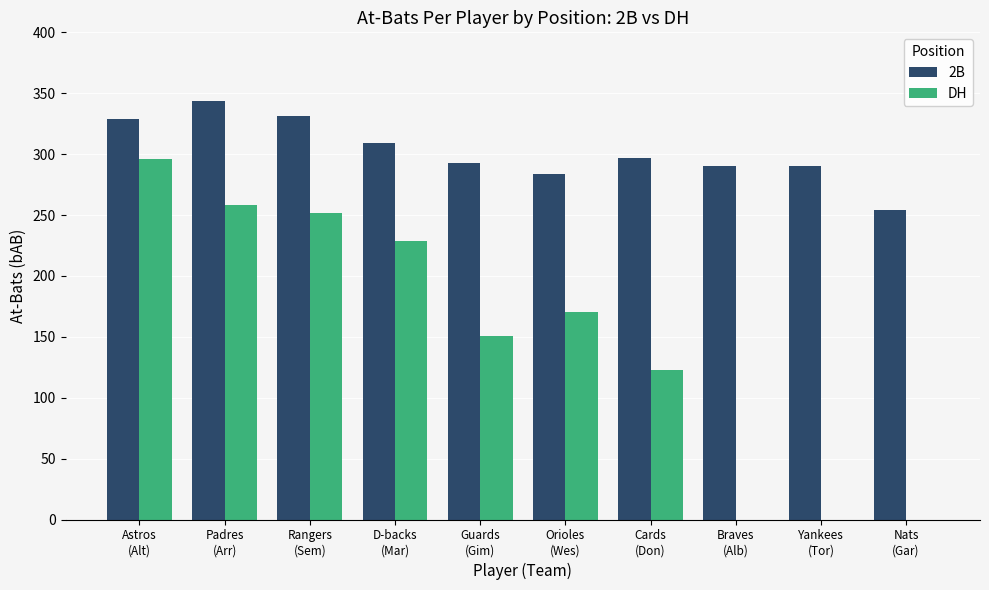

Which category has the highest value in the 2B series?

Padres
(Arr)